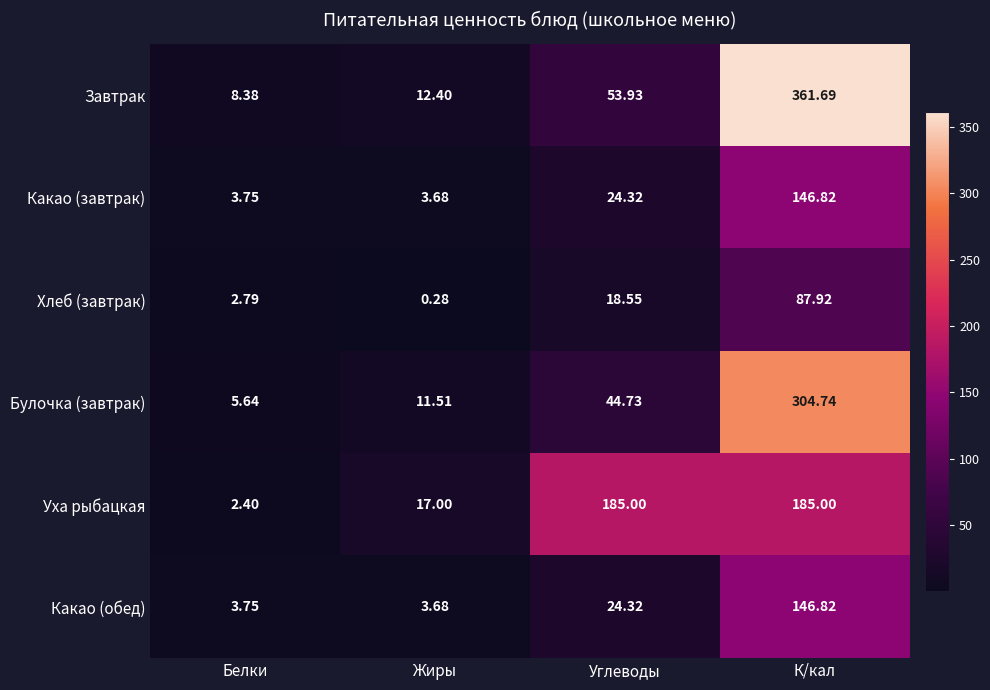

Rank the categories by Булочка (завтрак) value from lowest to highest.

Белки, Жиры, Углеводы, К/кал